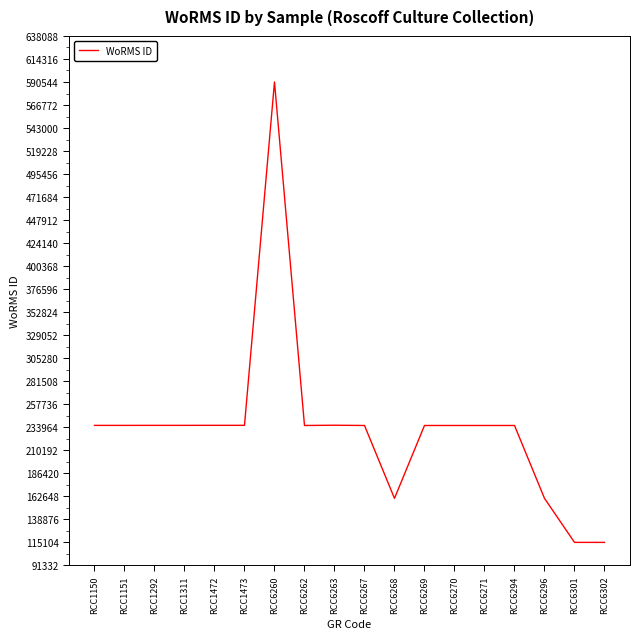

What is the smallest value displayed?

115104